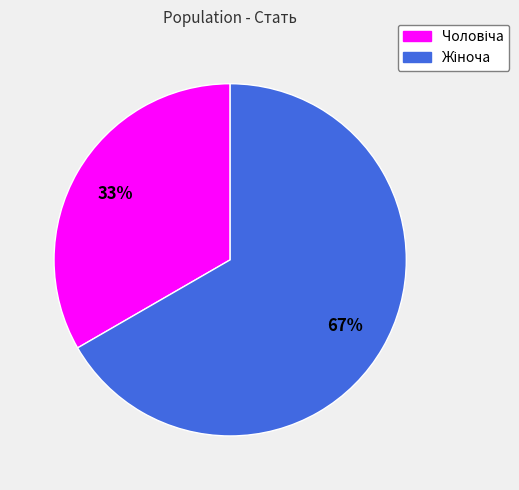

Is there any slice that represents more than half of the pie?

Yes